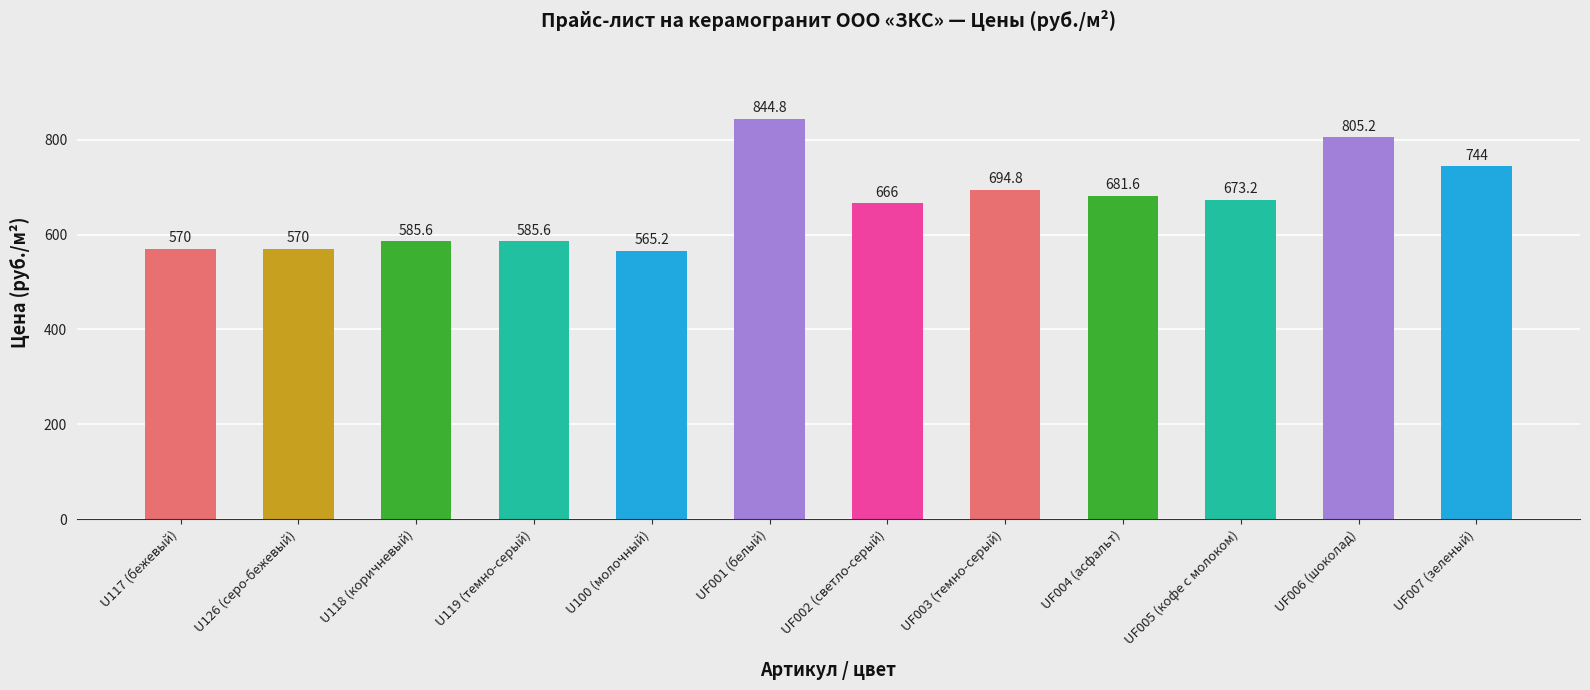

Which category has the lowest value across all series?

U100 (молочный)